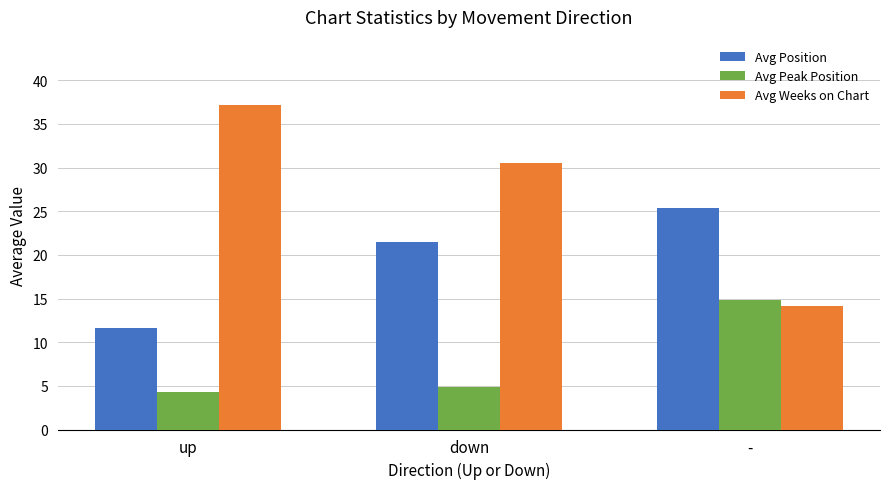

Which category has the highest value across all series?

up